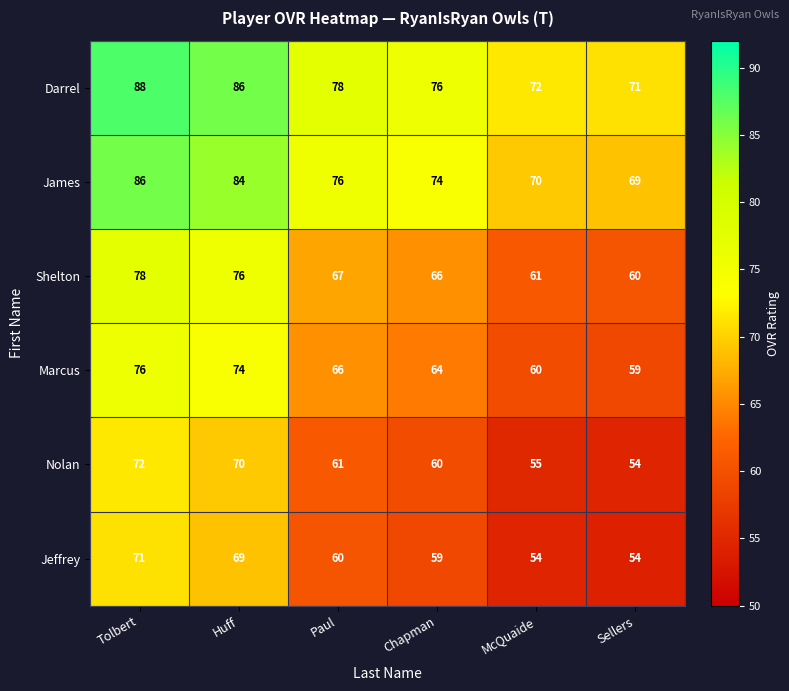

At which label does Nolan reach its minimum?

Sellers